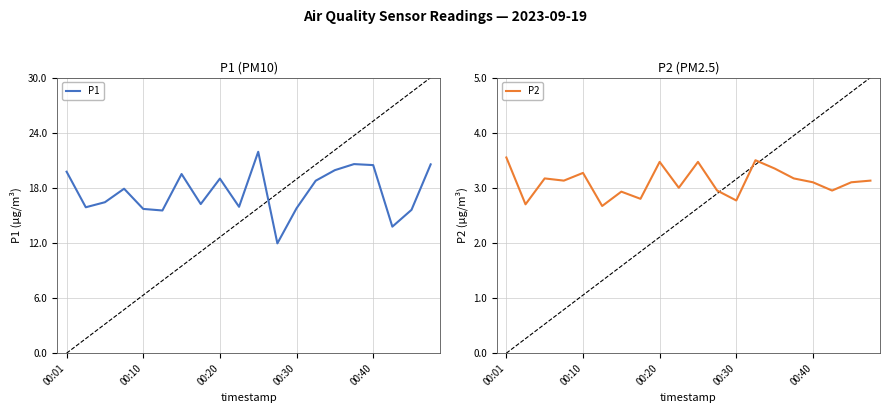

True or false: P2 and P1 cross at least once.

False